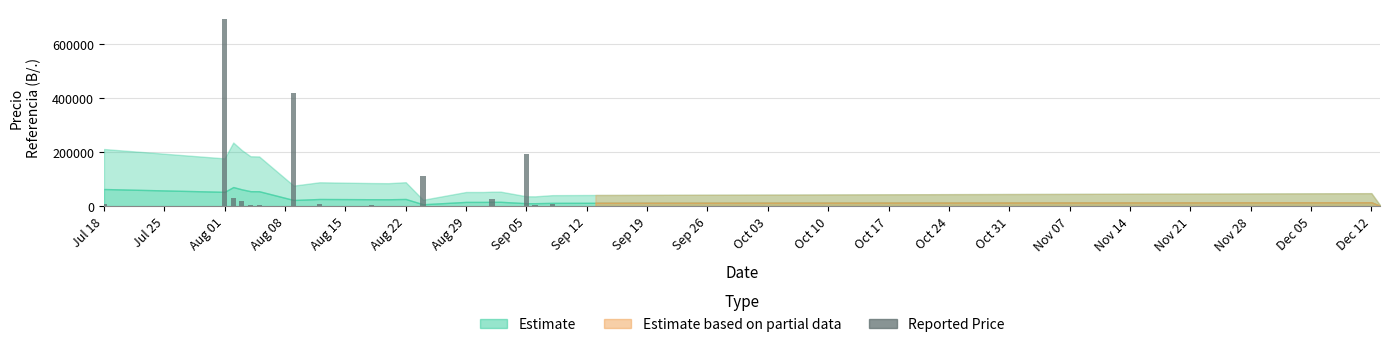

What is the greatest value displayed?

694980.1